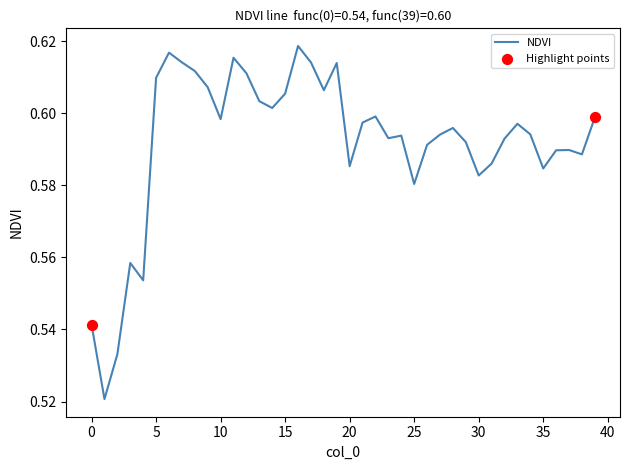

Is this an area chart (filled region under the line)?

No